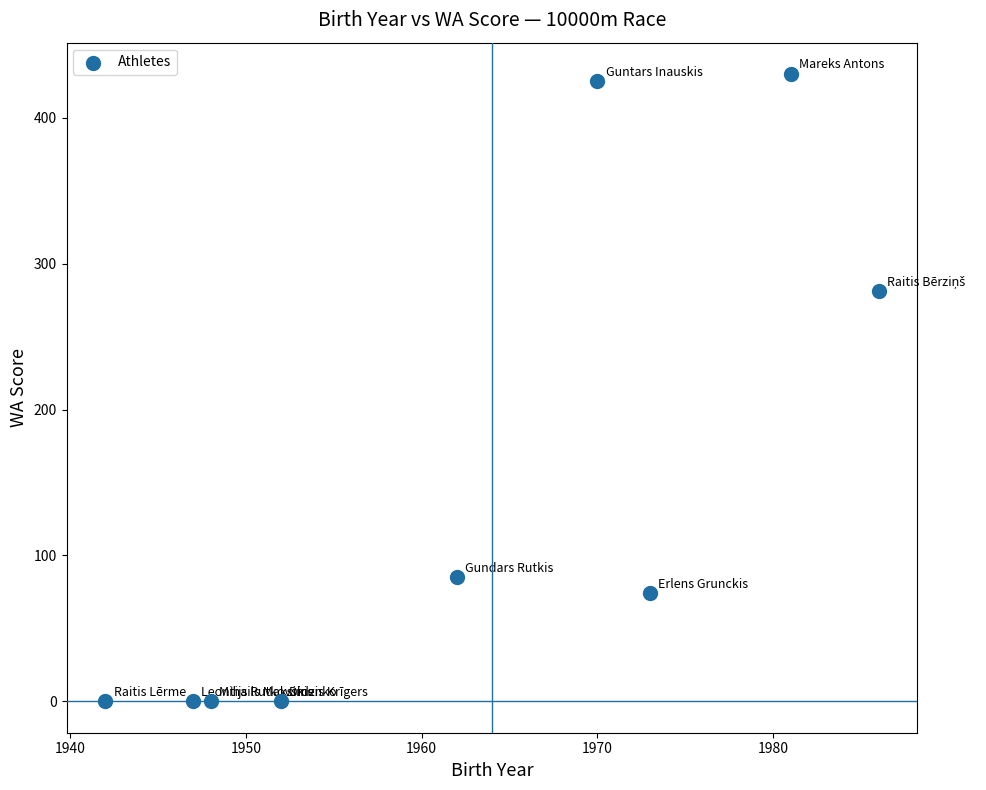

What is the range of X values (max minus min)?

44